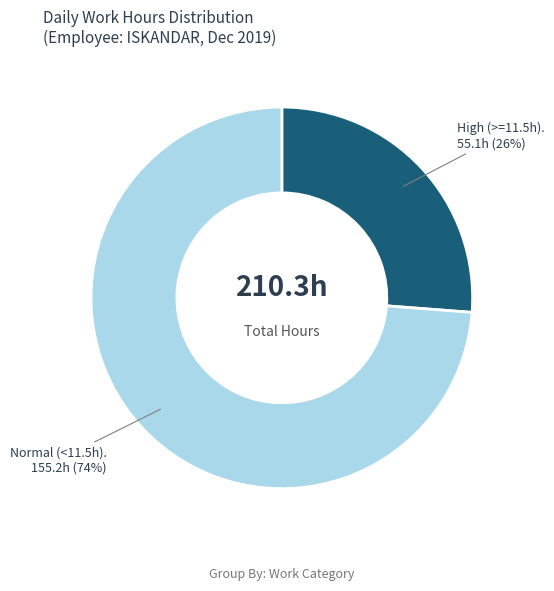

Does any single category account for the majority?

Yes